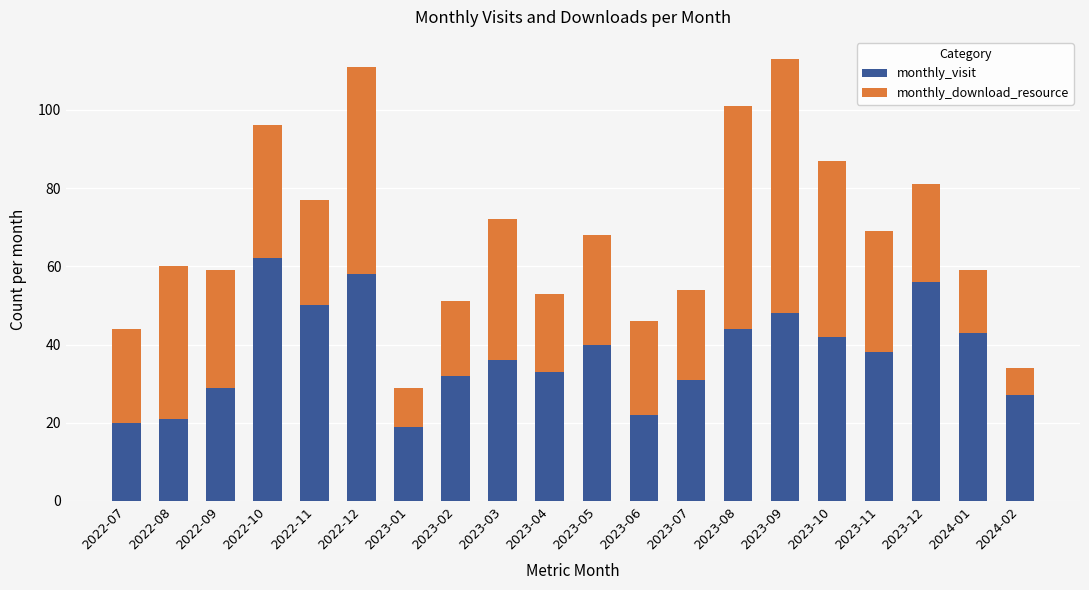

At which category is the sum across all series the highest?

2023-09